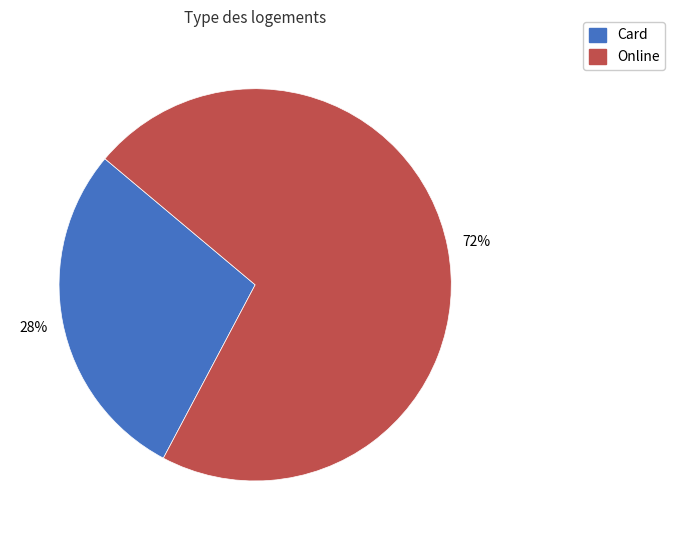

What percentage is the Online slice, to the nearest percent?

72%